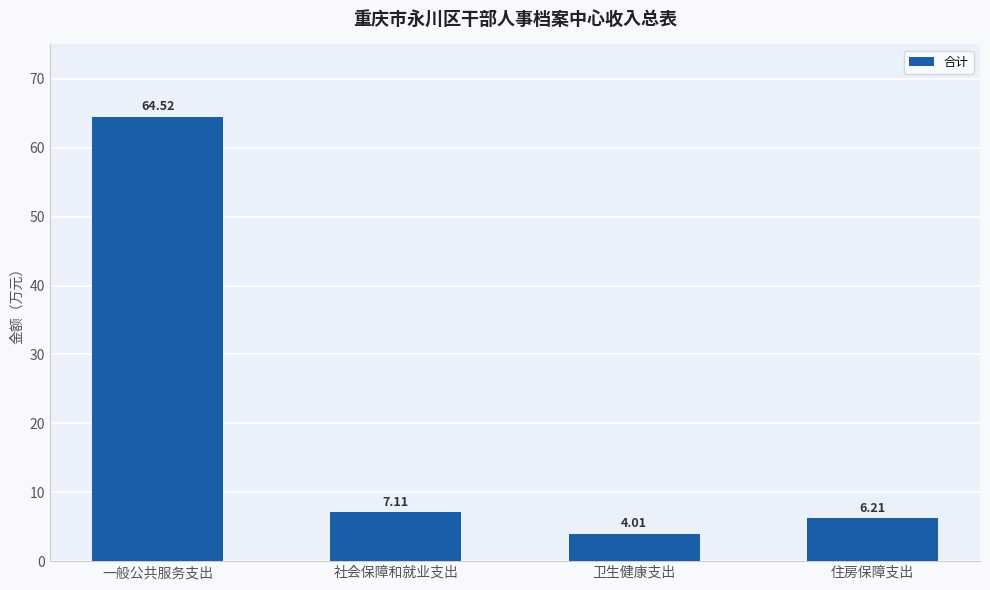

What is the approximate value at 社会保障和就业支出?

7.1